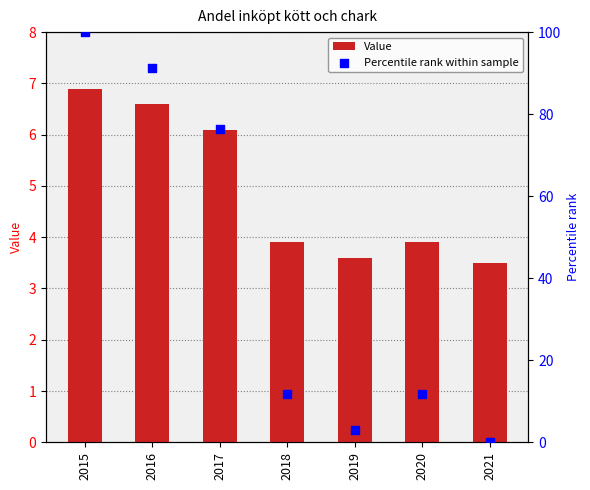

Is the value of Value at 2018 greater than the value of Percentile rank within sample at 2019?

Yes